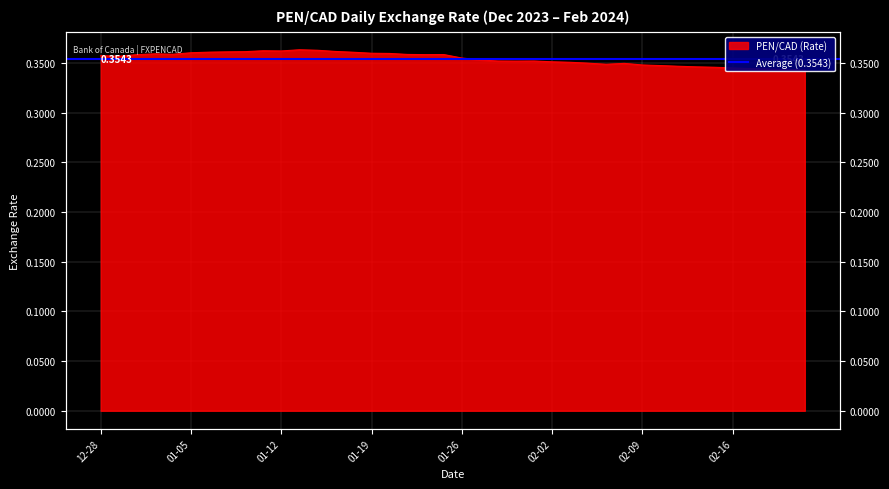

What is the label of the 15th point from the left?

2024-01-18